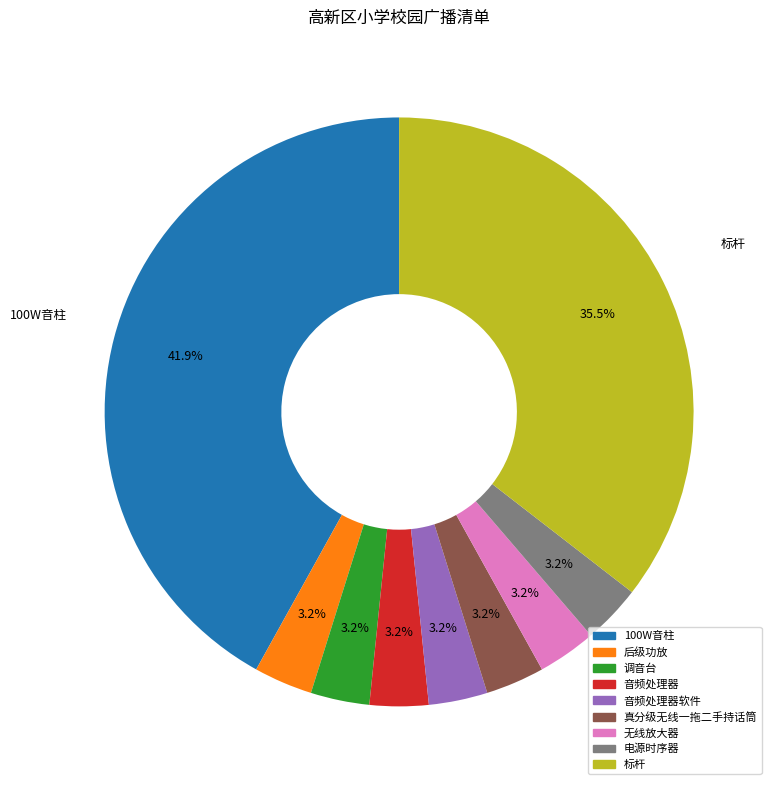

Do 真分级无线一拖二手持话筒 and 调音台 together represent more than half of the pie?

No